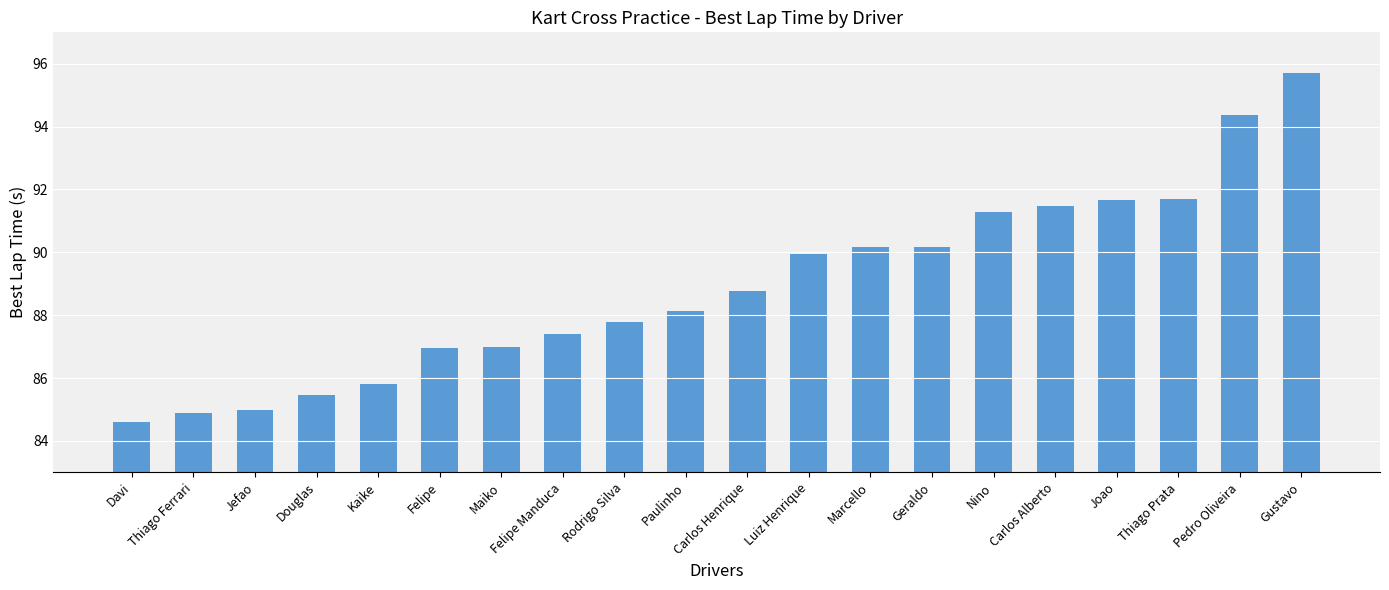

Where does the data first go above 88?

Paulinho